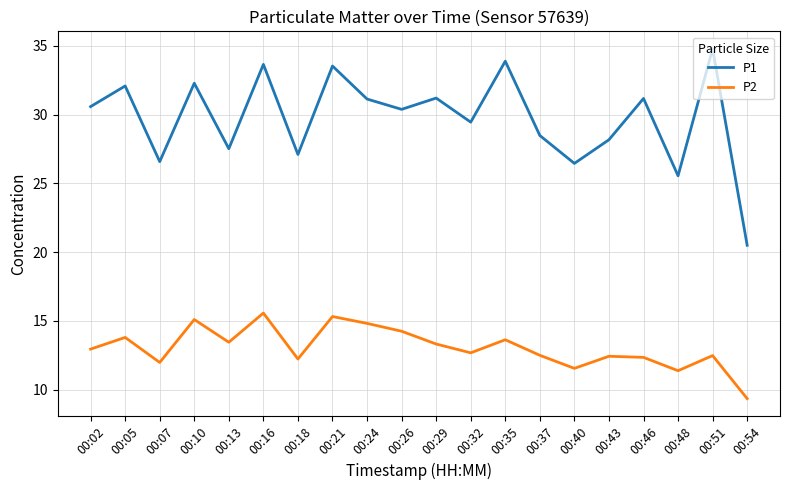

Rank the series by their average value, from highest to lowest.

P1, P2